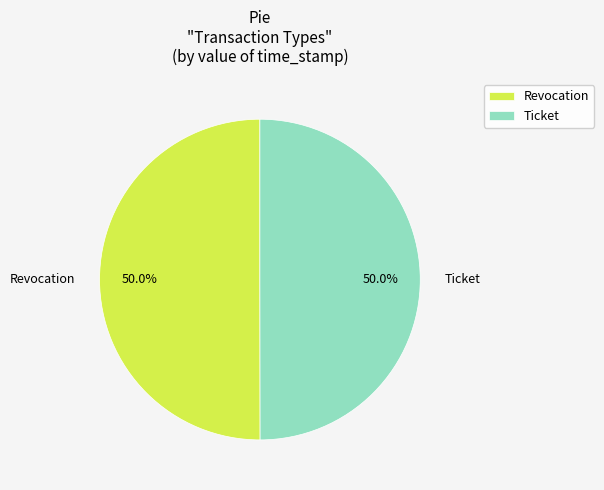

What percentage is the Revocation slice, to the nearest percent?

50%